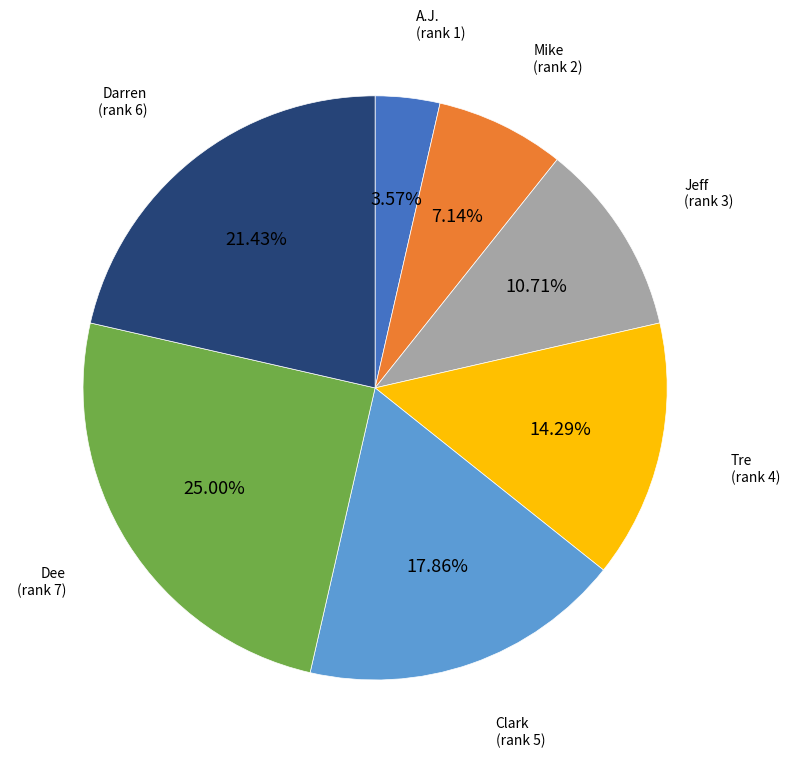

True or false: Darren accounts for 15% of the total.

False